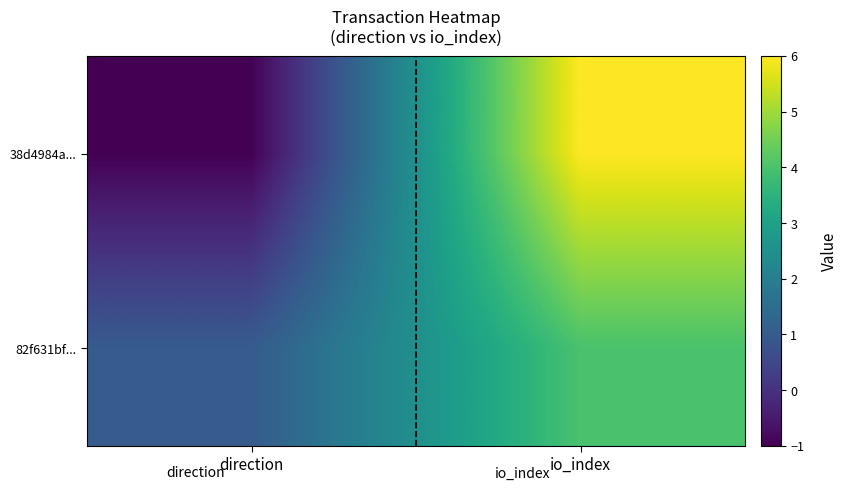

Which has a higher value, direction or io_index?

io_index